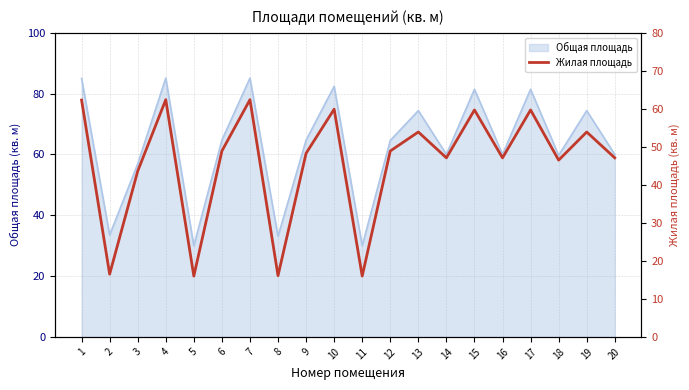

Reading right to left, transcribe all the data shown in this chart.

47.1	53.9	46.5	59.7	47.1	59.7	47.1	53.9	48.9	16.0	59.9	48.3	16.1	62.4	48.9	16.0	62.4	43.6	16.5	62.3